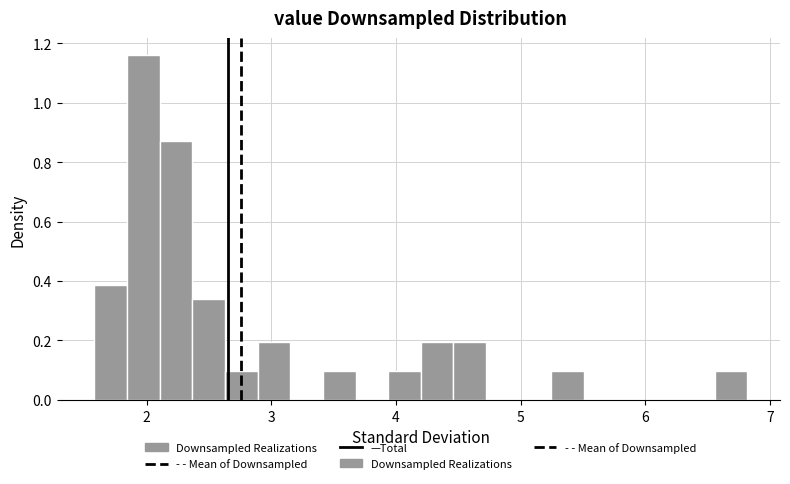

Read against the x-axis, roughly where is the centre of the tallest bar?

2.0